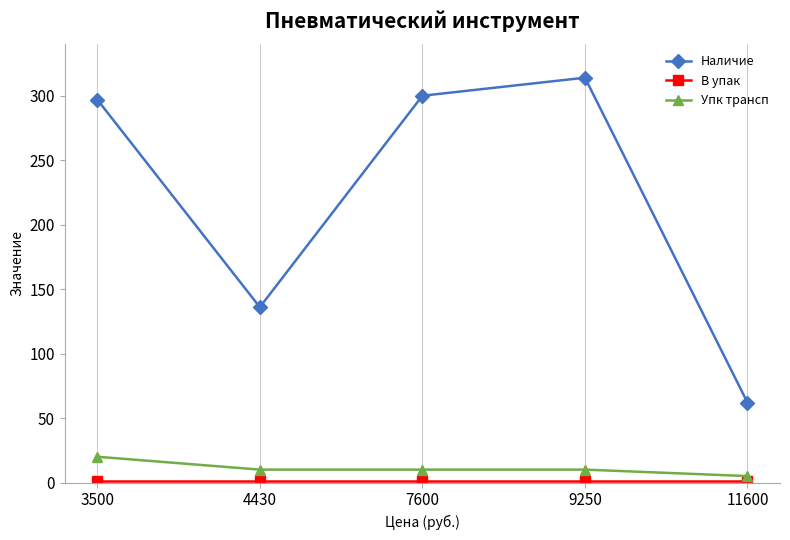

At how many categories does at least one series exceed 44?

5